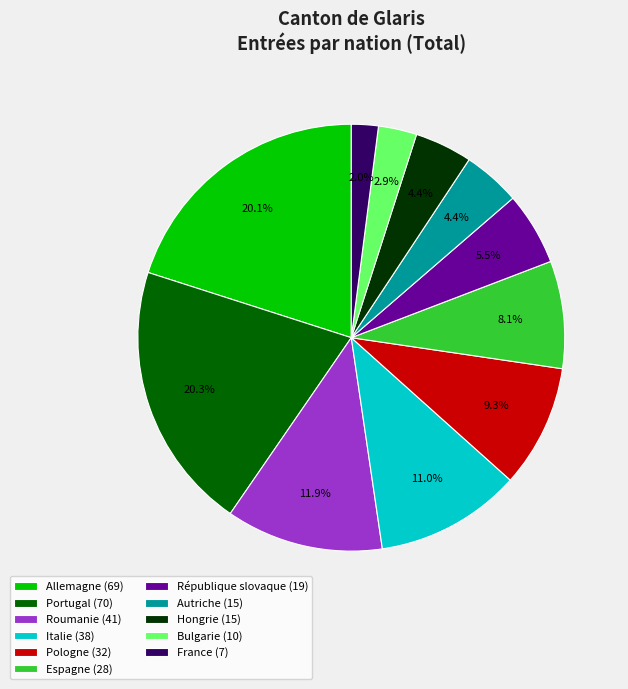

Do Italie (38) and Portugal (70) together represent more than half of the pie?

No